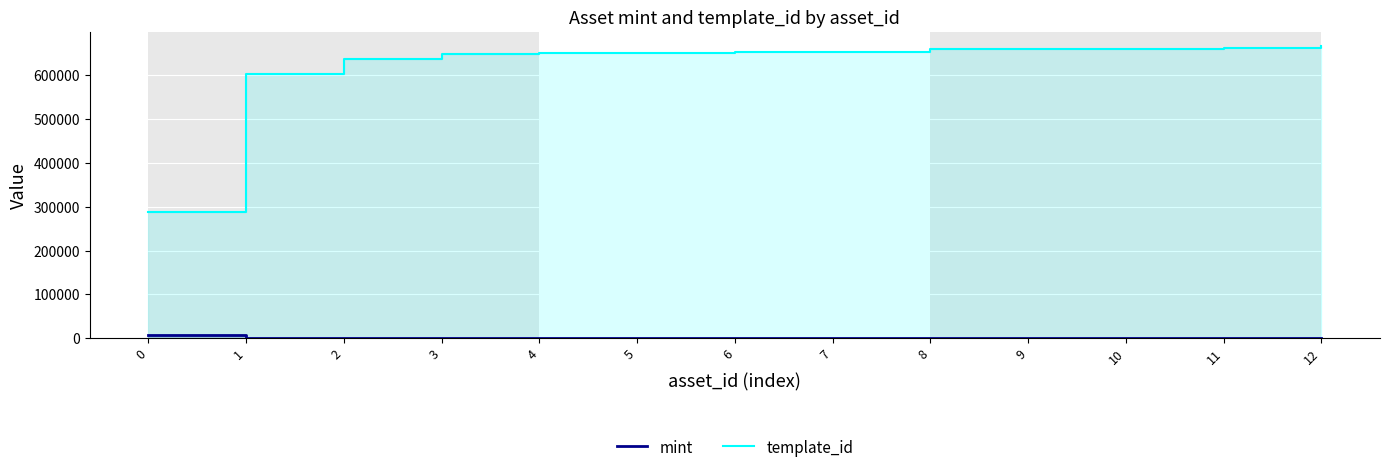

How many series are shown in this chart?

2